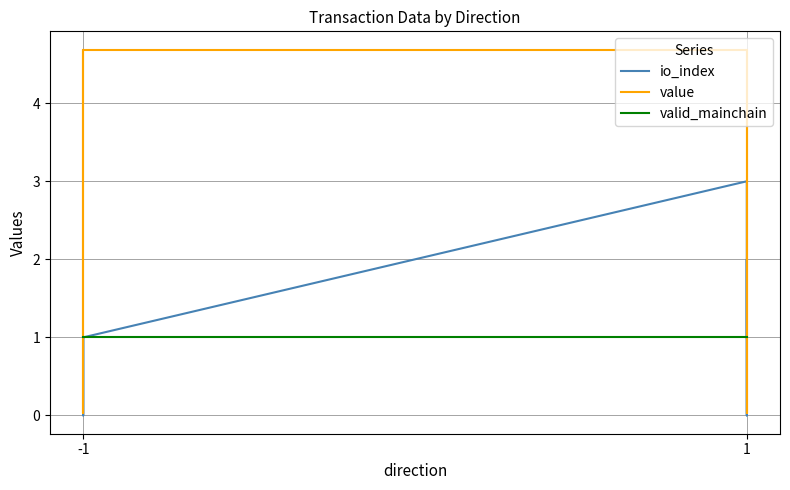

At which category does the chart reach its peak across all series?

-1